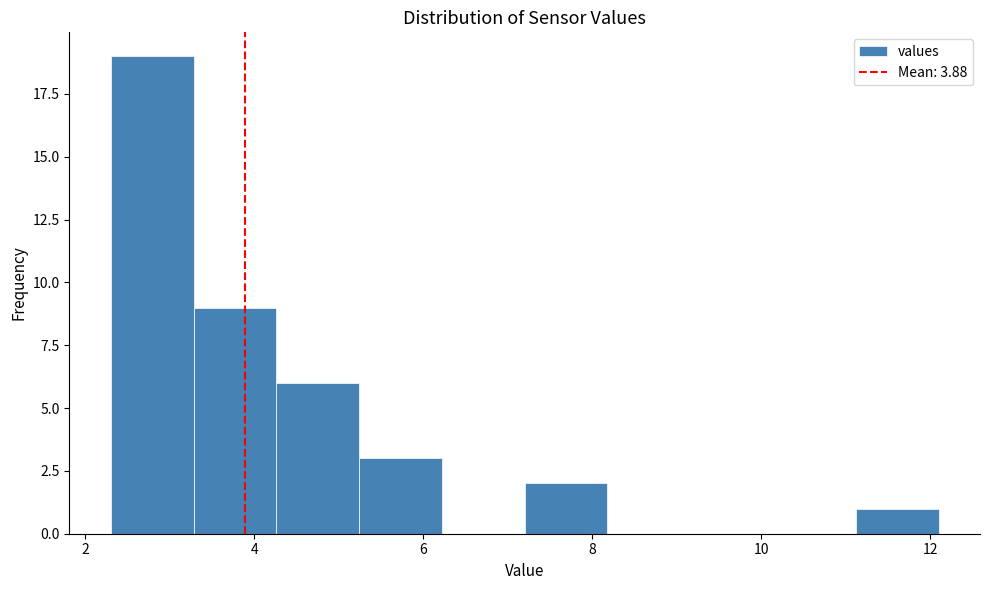

Reading left to right, transcribe this chart: for each bar, give the range it covers on the x-axis and its height. Neither the bar edges nor the heights are printed on the chart, so give them approximately, as read against the axes.

2.30 to 3.28: 19
3.28 to 4.26: 9
4.26 to 5.24: 6
5.24 to 6.22: 3
6.22 to 7.20: 0
7.20 to 8.18: 2
8.18 to 9.16: 0
9.16 to 10.14: 0
10.14 to 11.12: 0
11.12 to 12.10: 1